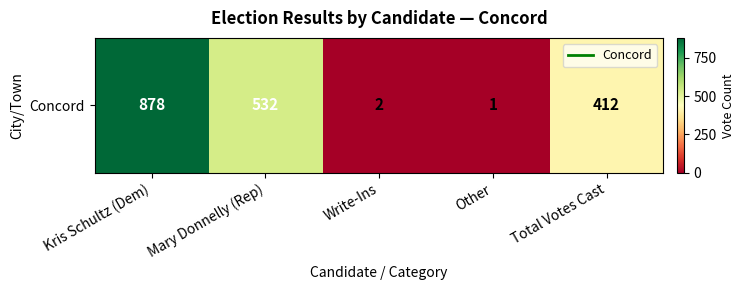

List the labels in order of value, smallest first.

Other, Write-Ins, Total Votes Cast, Mary Donnelly (Rep), Kris Schultz (Dem)